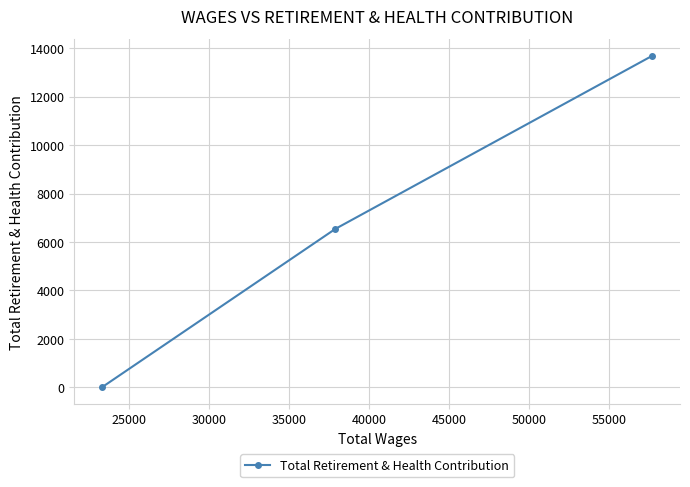

Reading left to right, list all the values displayed in this chart.

0	6546	13695